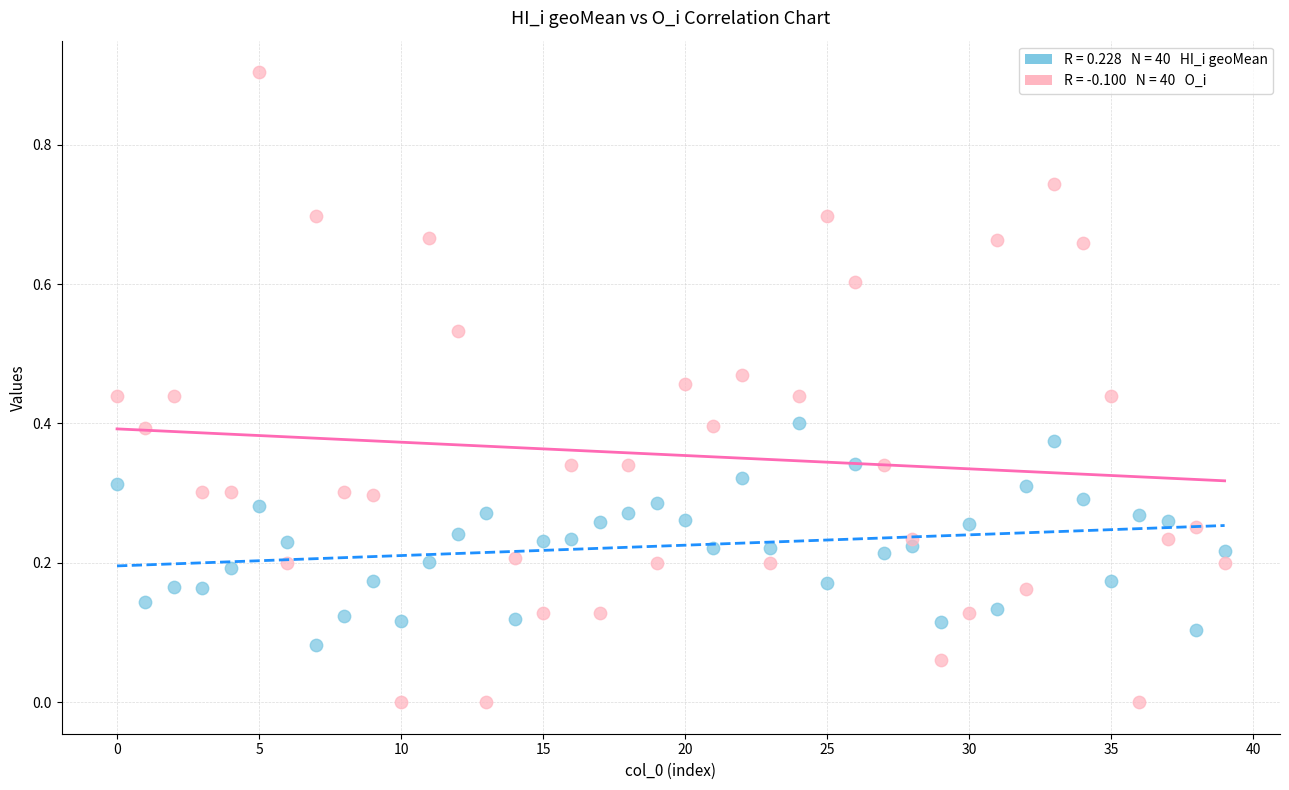

Across all data points, what is the range of Y values (max minus min)?

0.9